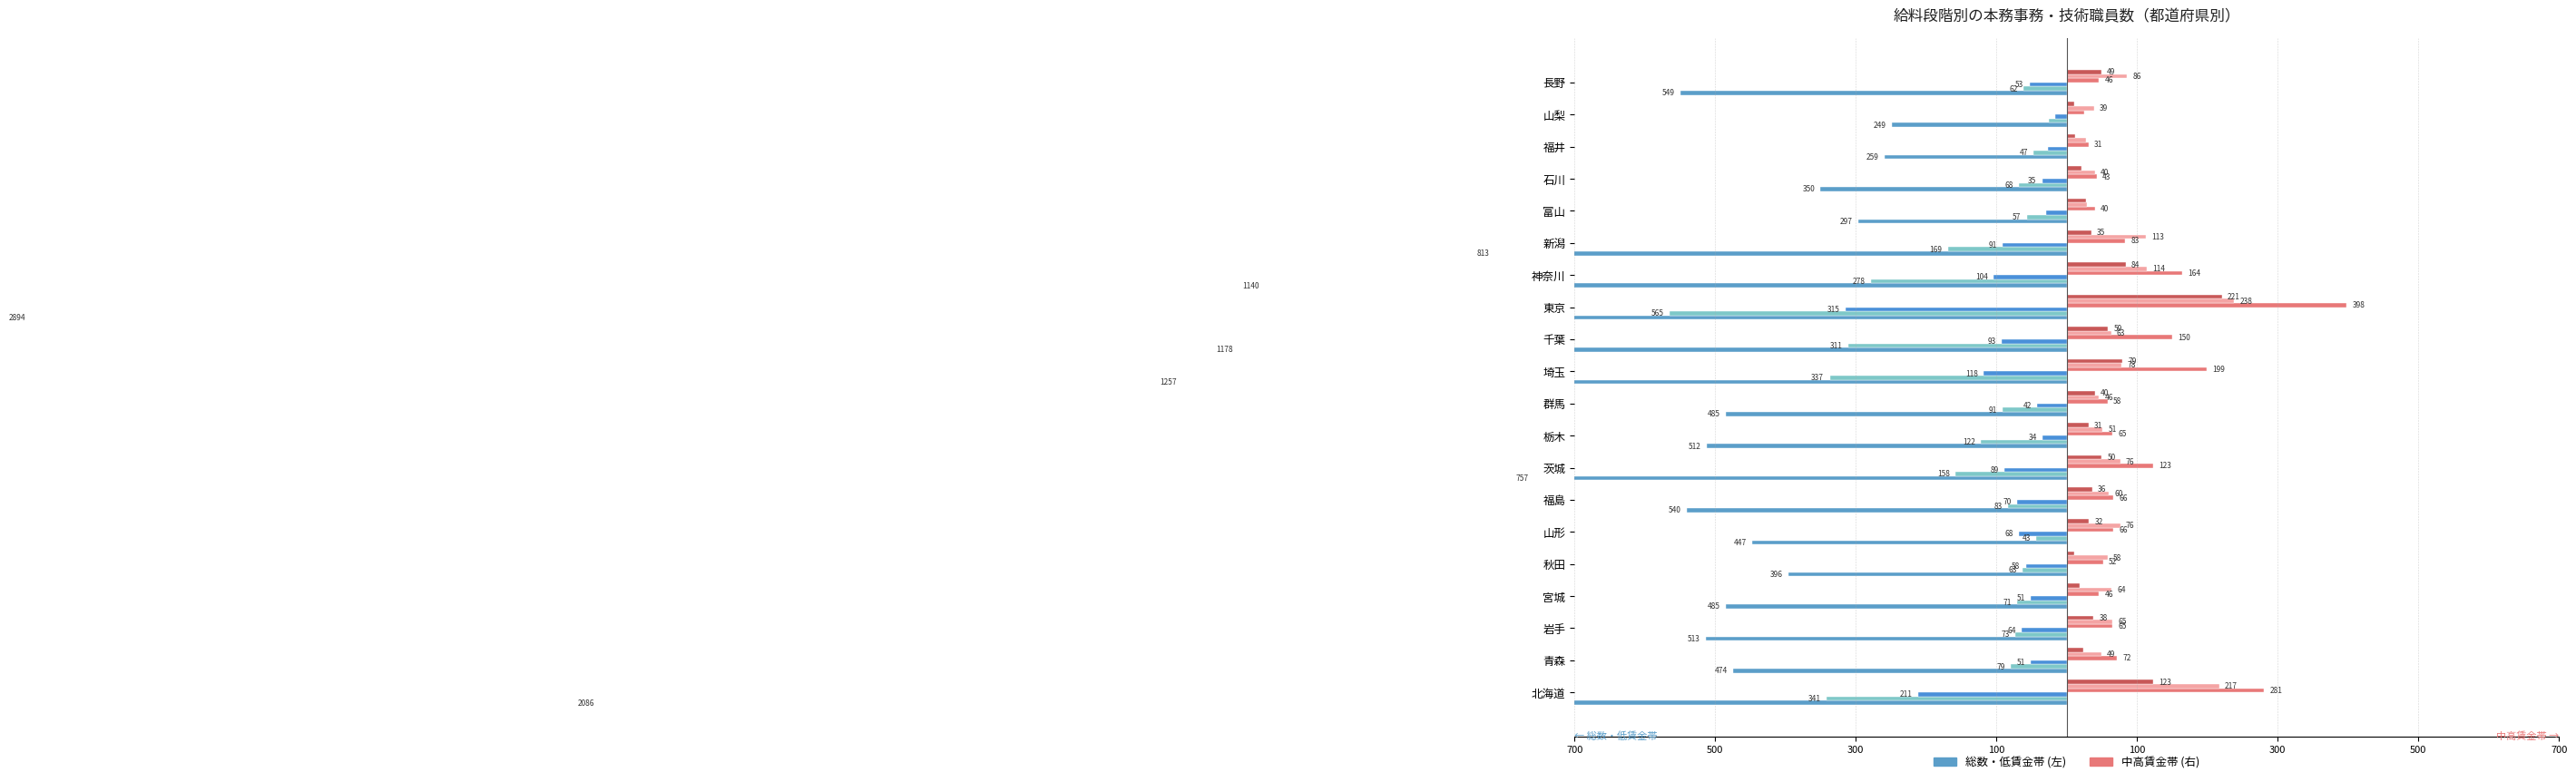

How many data points are less than -512?

10